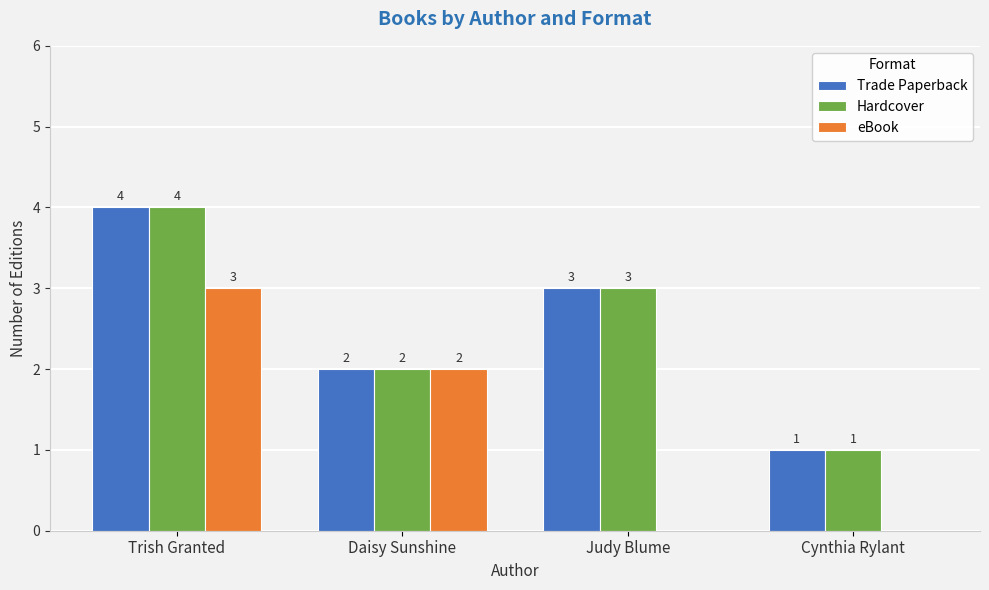

Where does the eBook series first go above 2?

Trish Granted